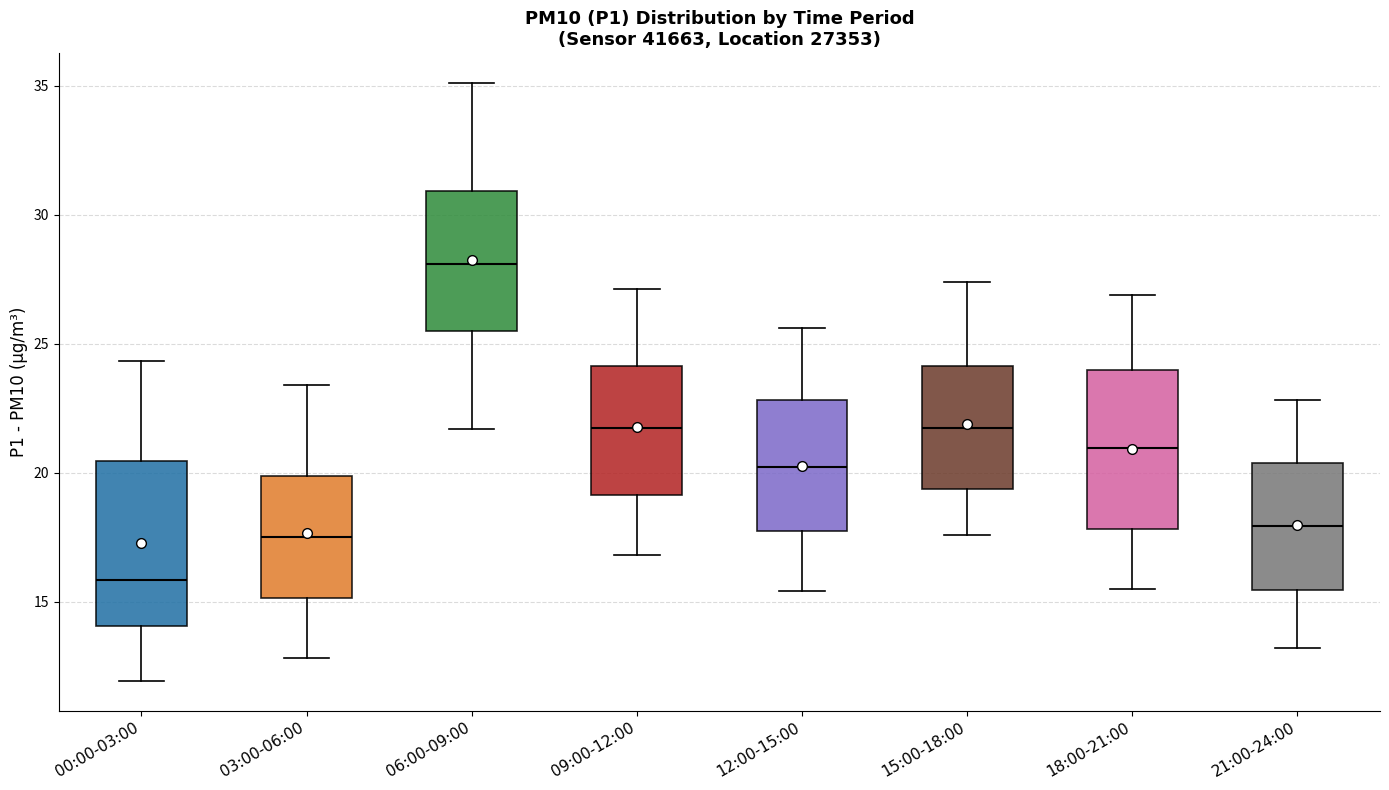

Where does the lower whisker of the box for 18:00-21:00 end on the y-axis? The values are not printed on the chart, so give them approximately, as read against the axis.

15.5